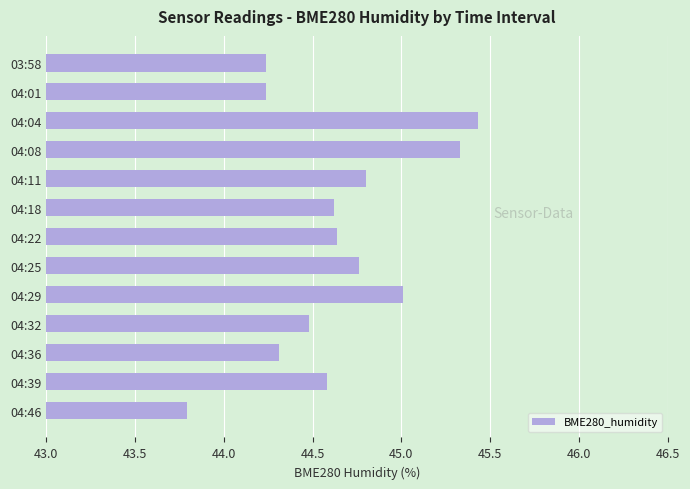

What is the label of the 5th bar from the top?

04:11